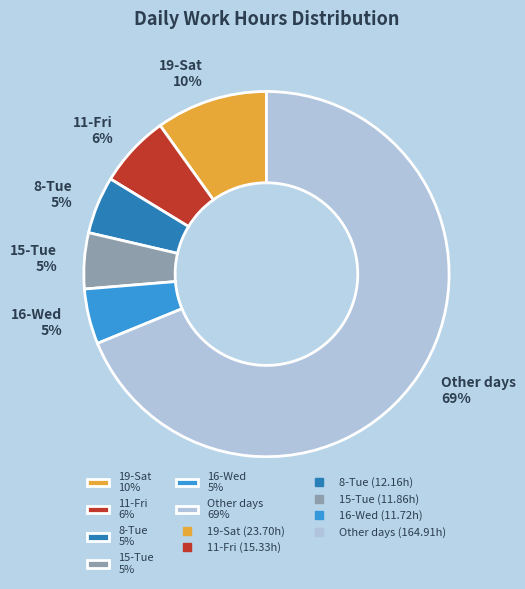

How many slices are in this pie chart?

6